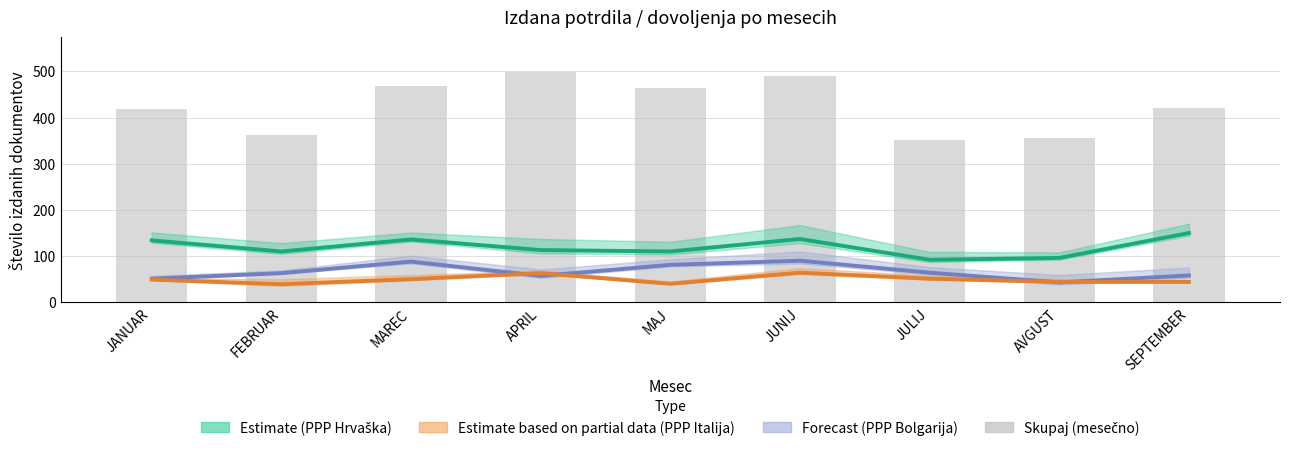

Rank the categories by Estimate partial (PPP Italija) value from lowest to highest.

FEBRUAR, MAJ, AVGUST, SEPTEMBER, JANUAR, MAREC, JULIJ, APRIL, JUNIJ